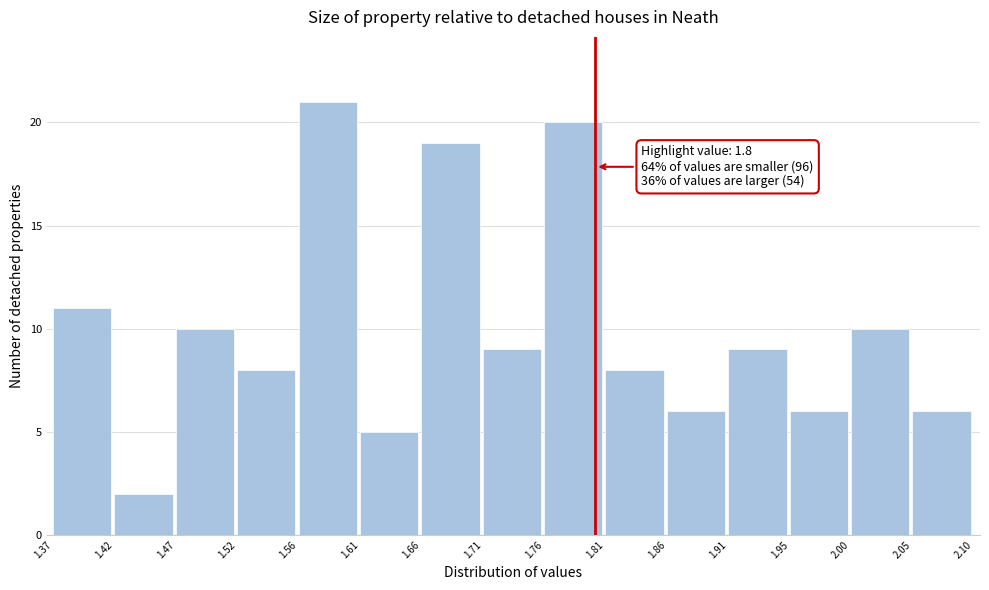

Over which range of the x-axis is the bar tallest?

1.56 to 1.61